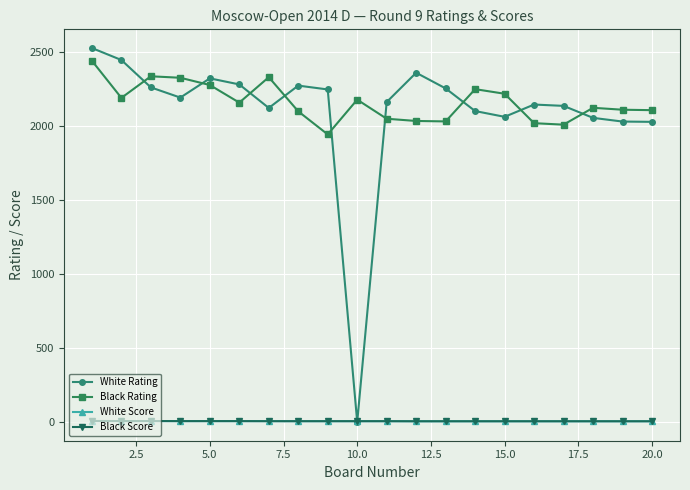

What is the value of the White Rating point at the 16th from the left?

2146.0